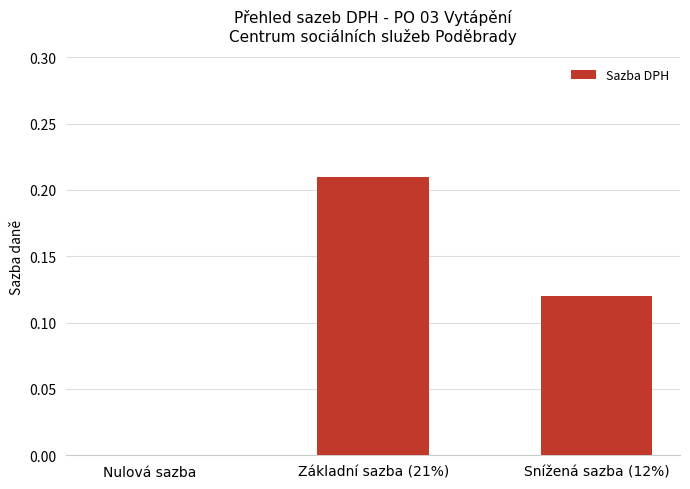

At which category does the chart reach its peak across all series?

Základní sazba (21%)